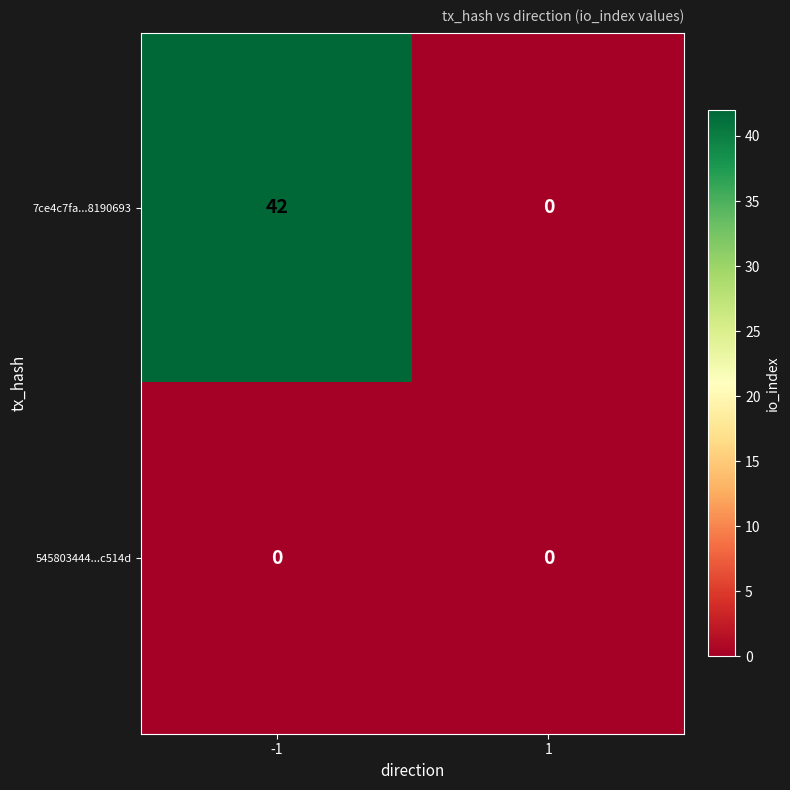

What is the total value across all series at -1?

42